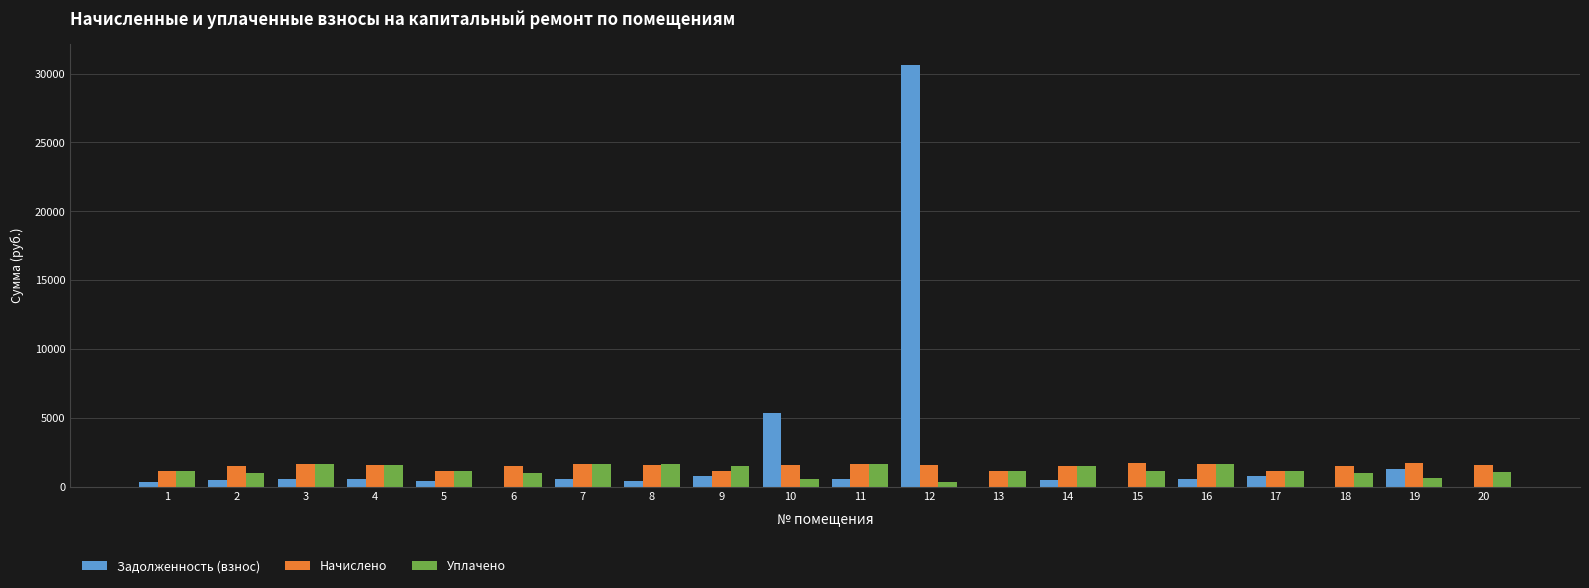

The value of Начислено at 14 is 1519.0. True or false?

True